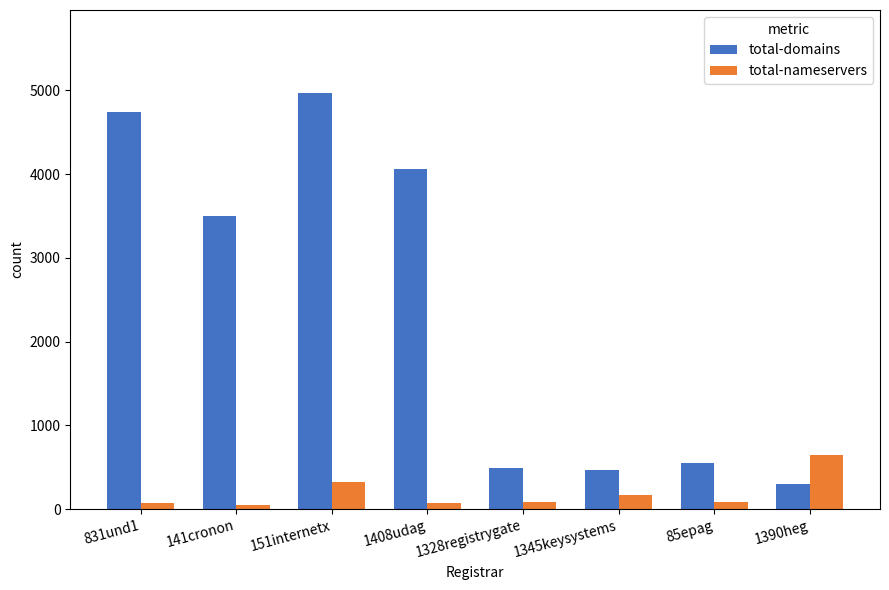

Which series changed the most between 151internetx and 1390heg?

total-domains